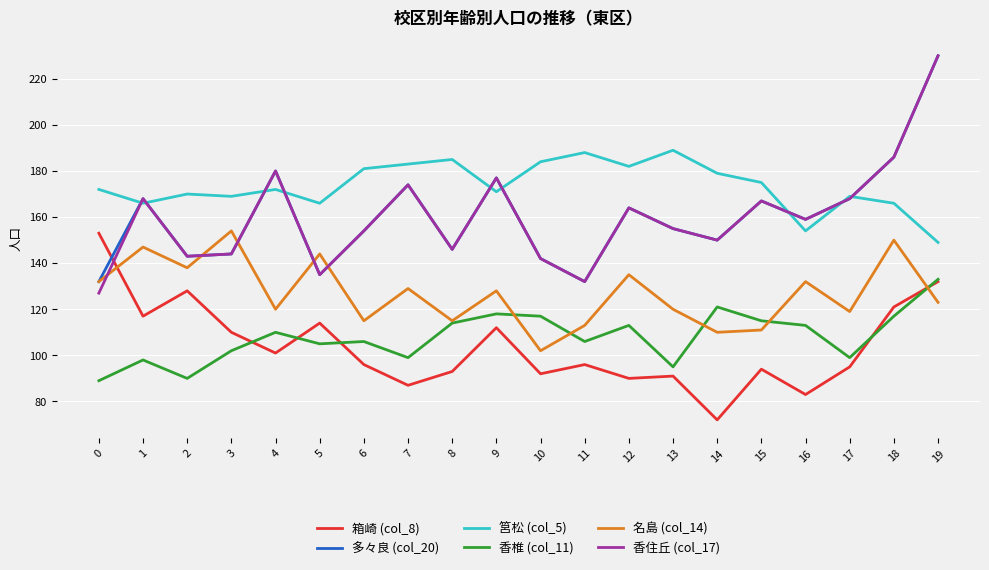

What is the total value across all series at 19?

997